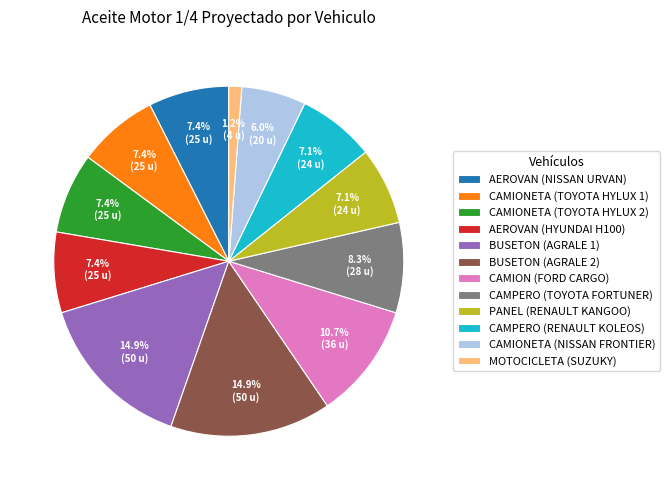

To the nearest percent, what percentage of the pie is PANEL (RENAULT KANGOO)?

7%